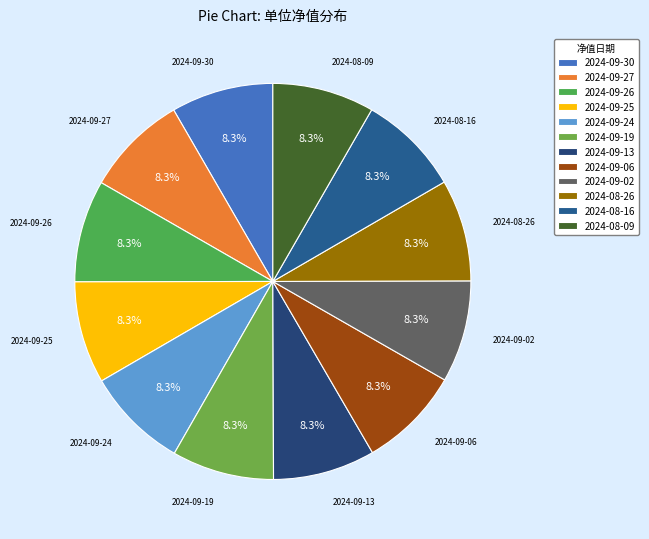

Does any single category account for the majority?

No